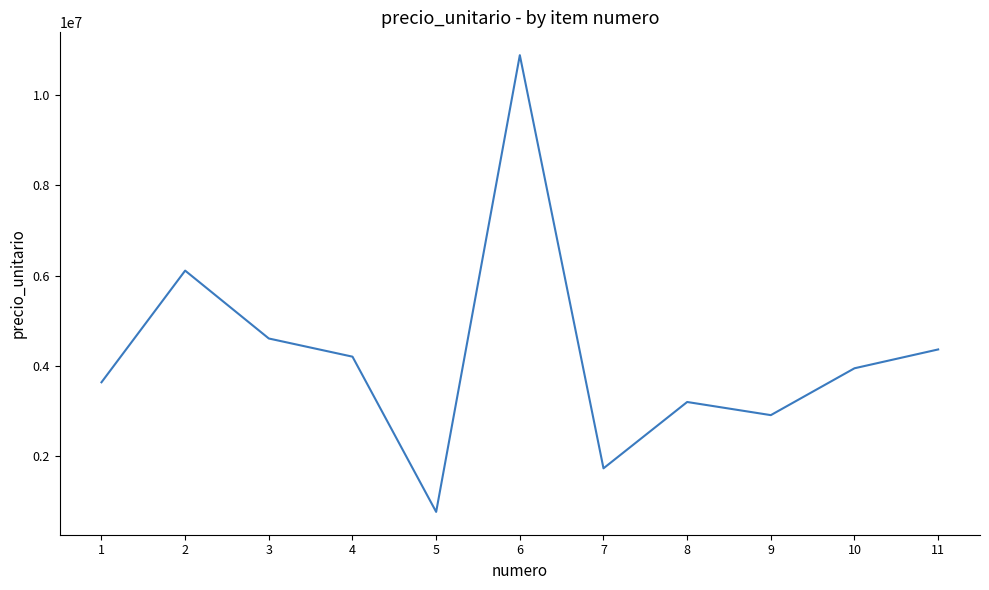

True or false: the data shows 6111000 at 2.

True